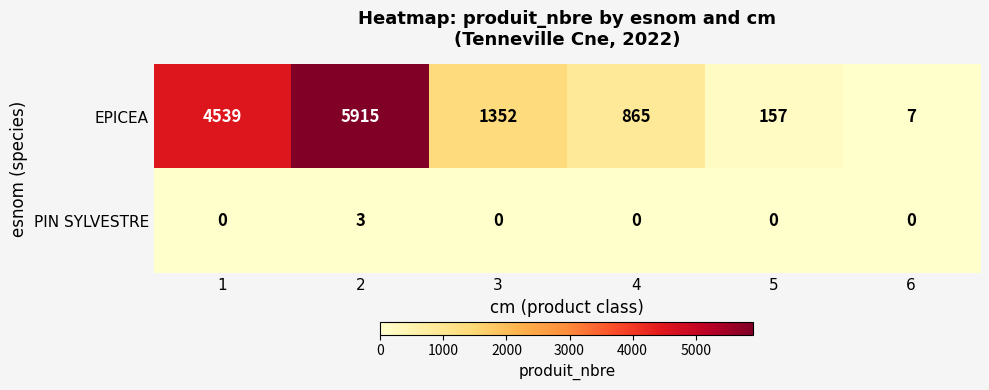

Read the EPICEA value at 5.

157